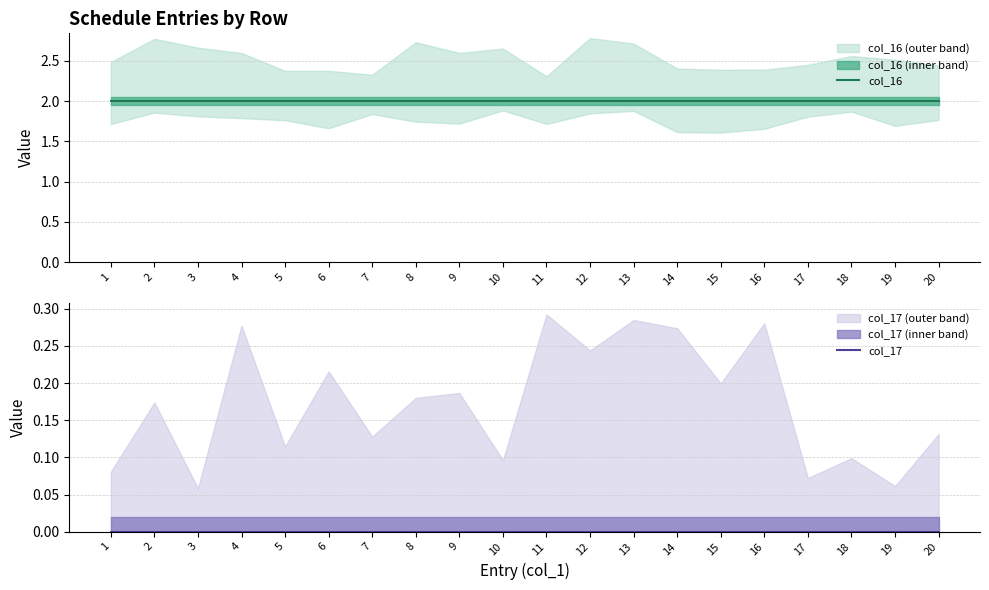

Which category has the lowest value across all series?

1